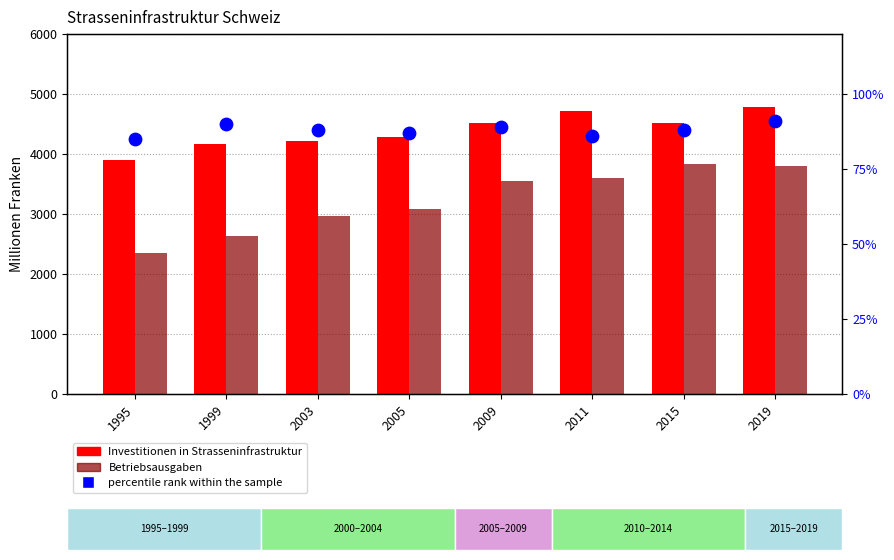

Is the value of Investitionen at 2015 greater than the value of percentile rank within the sample at 2009?

Yes